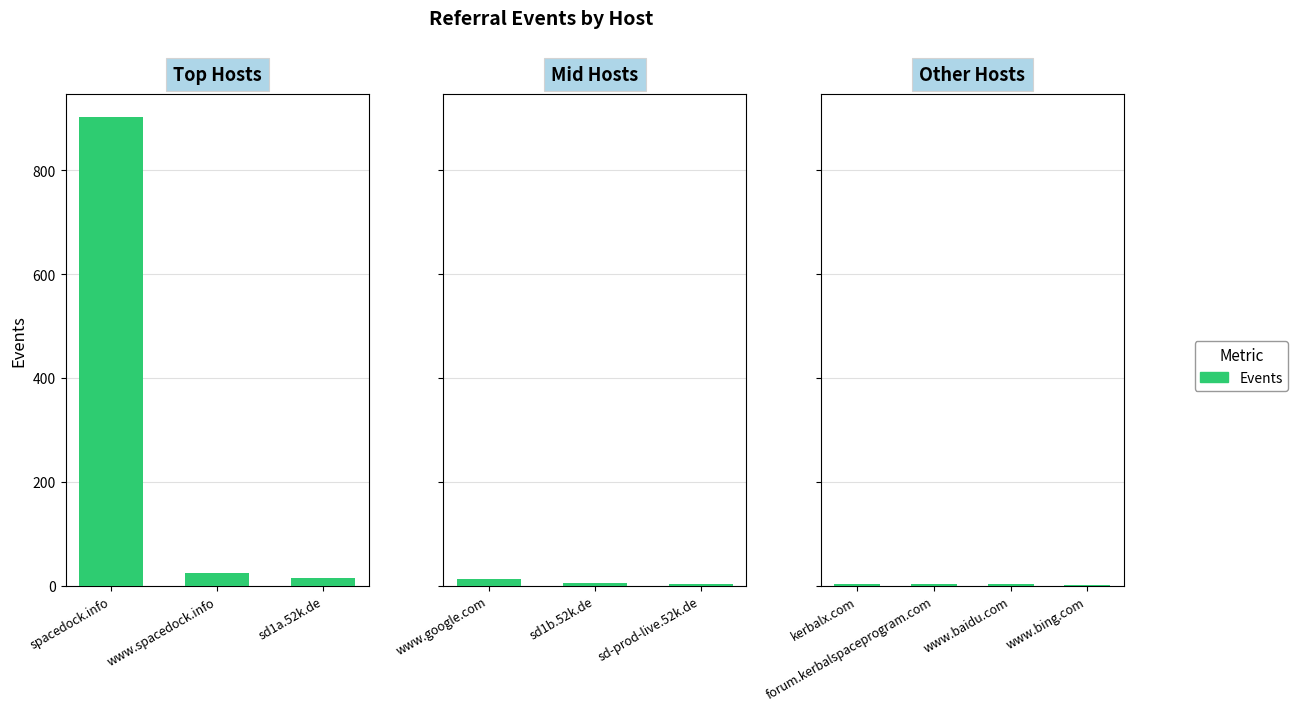

What is the label of the 2nd bar from the left?

forum.kerbalspaceprogram.com